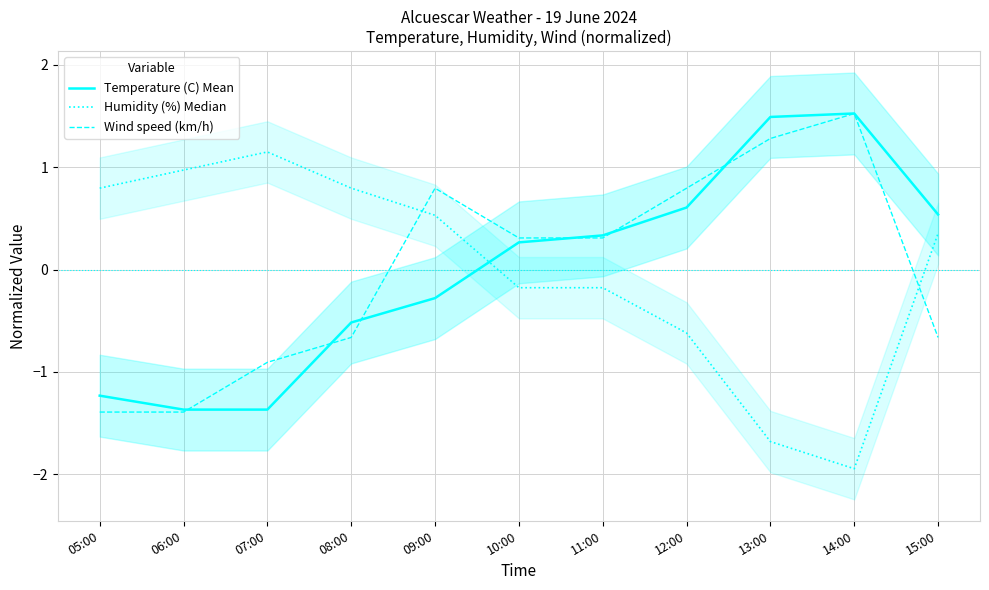

Reading right to left, what are all the values shown in this chart?

Temperature (C) Mean: 15:00=0.5	14:00=1.5	13:00=1.5	12:00=0.6	11:00=0.3	10:00=0.3	09:00=-0.3	08:00=-0.5	07:00=-1.4	06:00=-1.4	05:00=-1.2
Humidity (%) Median: 15:00=0.4	14:00=-1.9	13:00=-1.7	12:00=-0.6	11:00=-0.2	10:00=-0.2	09:00=0.5	08:00=0.8	07:00=1.1	06:00=1.0	05:00=0.8
Wind speed (km/h): 15:00=-0.7	14:00=1.5	13:00=1.3	12:00=0.8	11:00=0.3	10:00=0.3	09:00=0.8	08:00=-0.7	07:00=-0.9	06:00=-1.4	05:00=-1.4